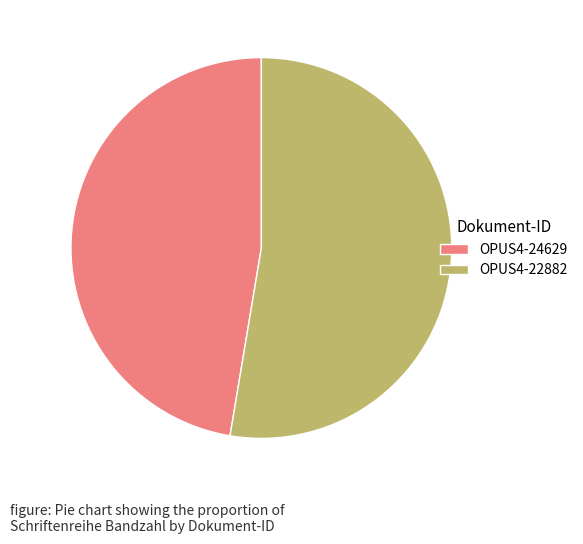

Is the sum of OPUS4-22882 and OPUS4-24629 greater than half?

Yes